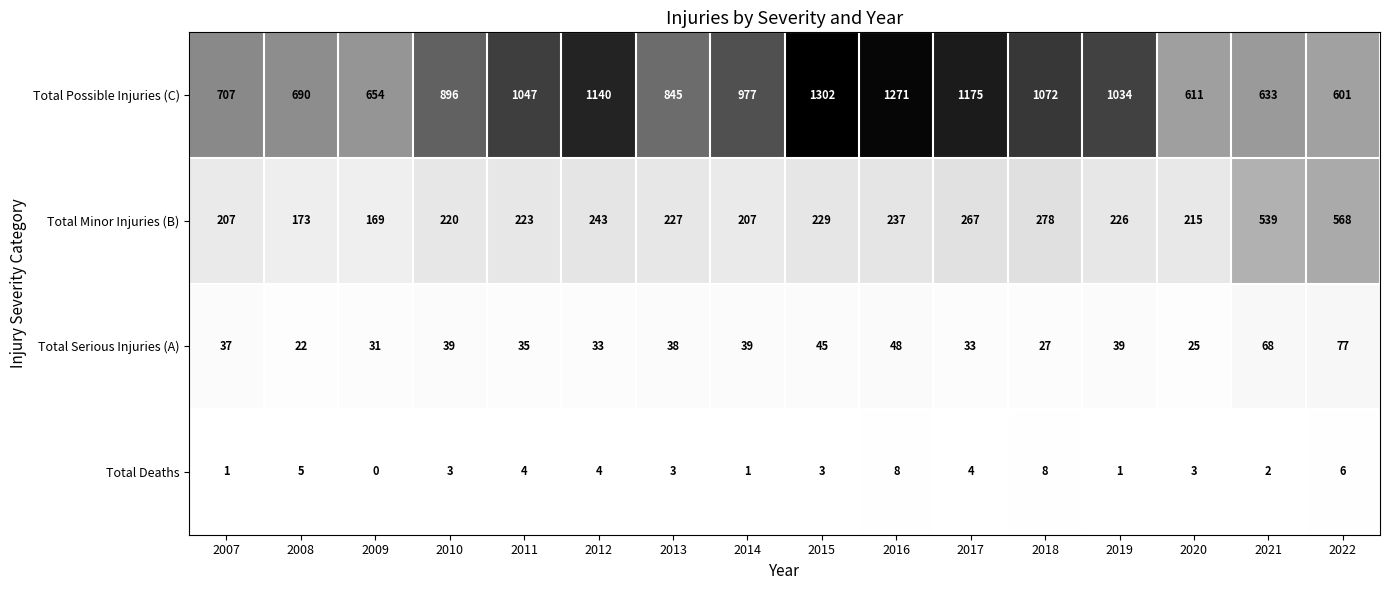

Is it true that Total Minor Injuries (B) equals 229 at 2015?

True